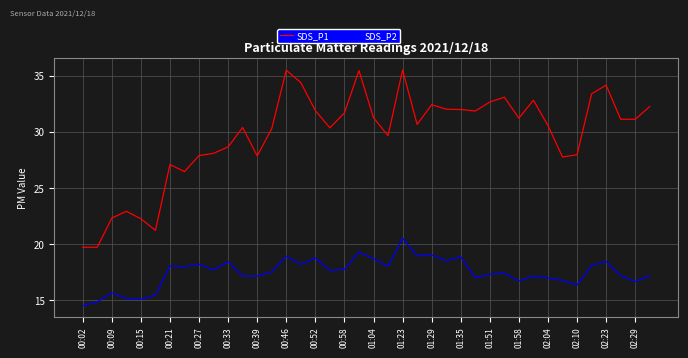

Which series has the largest total across all categories?

SDS_P1